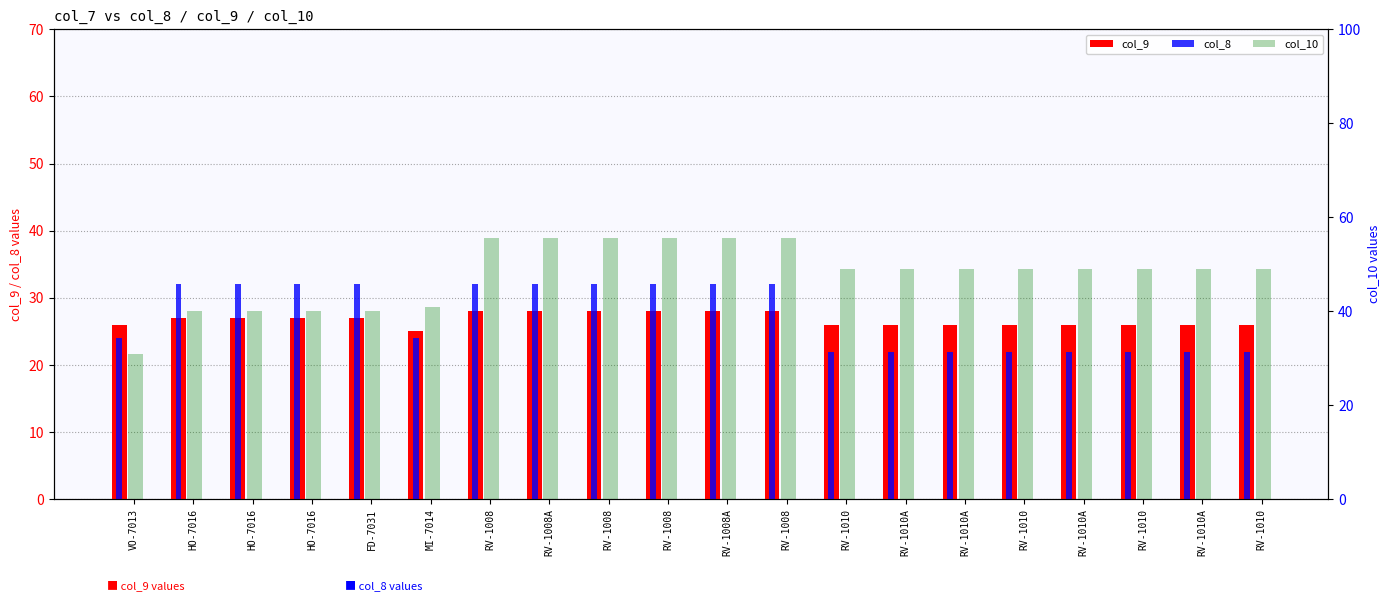

How many col_8 values are between 22 and 32?

20